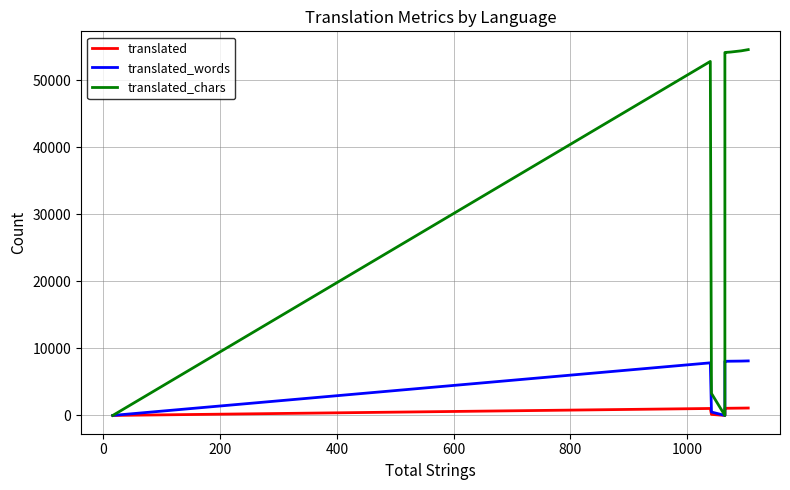

Count the number of data series in this chart.

3